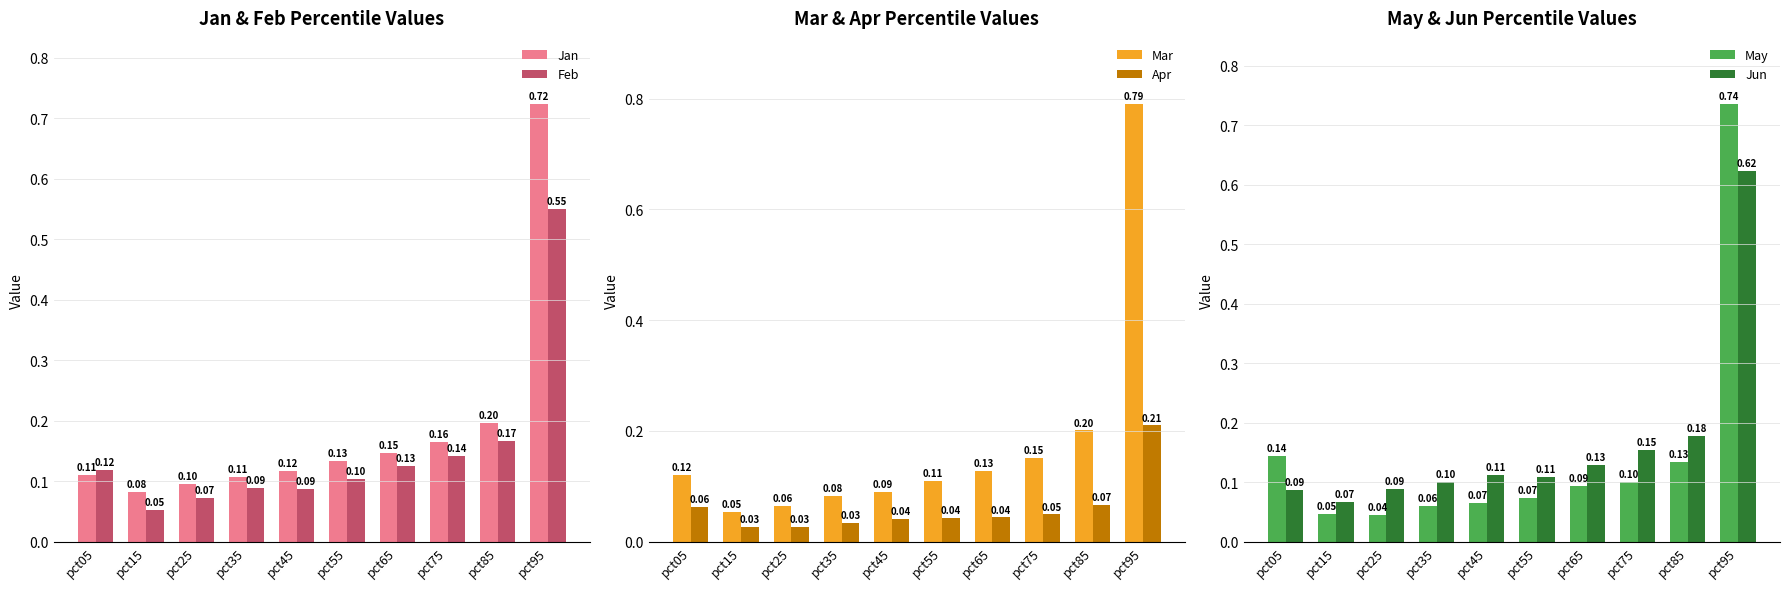

Rank the series at pct35 from lowest to highest value.

Apr, May, Mar, Feb, Jun, Jan